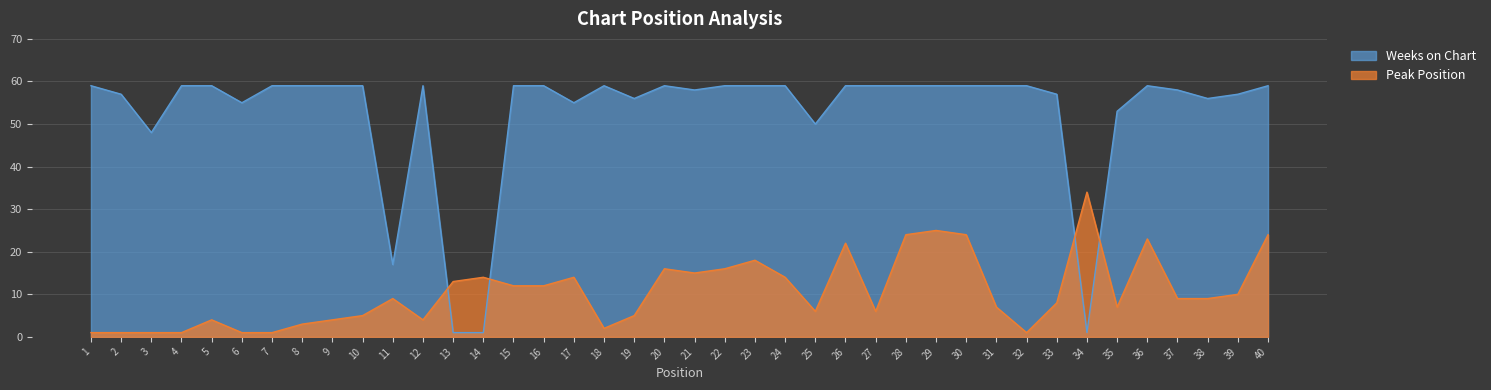

Reading right to left, what are all the values shown in this chart?

Peak Position: 40=24	39=10	38=9	37=9	36=23	35=7	34=34	33=8	32=1	31=7	30=24	29=25	28=24	27=6	26=22	25=6	24=14	23=18	22=16	21=15	20=16	19=5	18=2	17=14	16=12	15=12	14=14	13=13	12=4	11=9	10=5	9=4	8=3	7=1	6=1	5=4	4=1	3=1	2=1	1=1
Weeks on Chart: 40=59	39=57	38=56	37=58	36=59	35=53	34=1	33=57	32=59	31=59	30=59	29=59	28=59	27=59	26=59	25=50	24=59	23=59	22=59	21=58	20=59	19=56	18=59	17=55	16=59	15=59	14=1	13=1	12=59	11=17	10=59	9=59	8=59	7=59	6=55	5=59	4=59	3=48	2=57	1=59